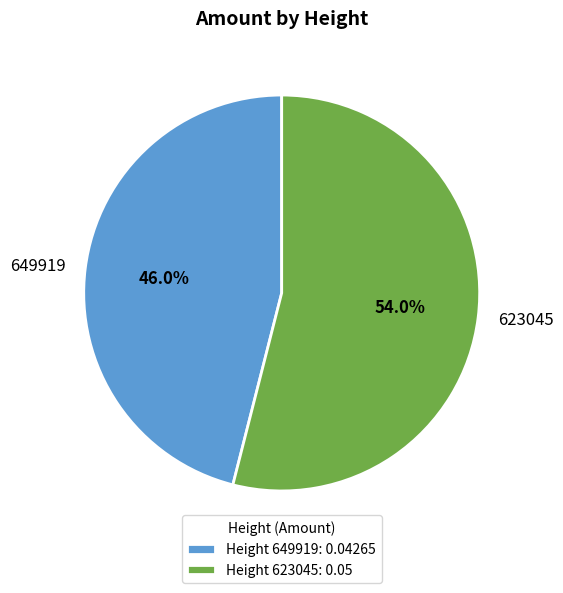

Is there any slice that represents more than half of the pie?

Yes